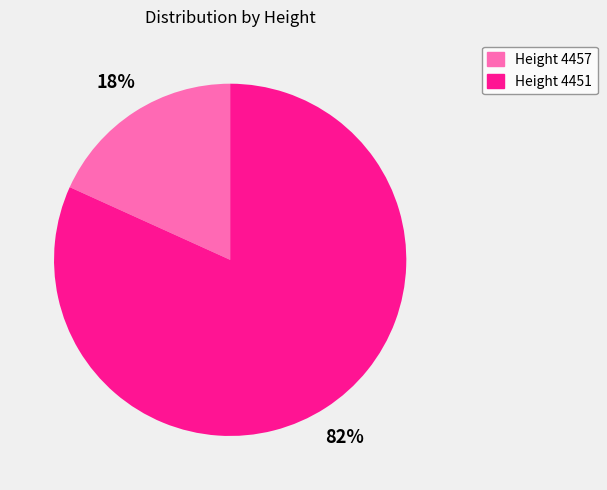

Is there any slice that represents more than half of the pie?

Yes